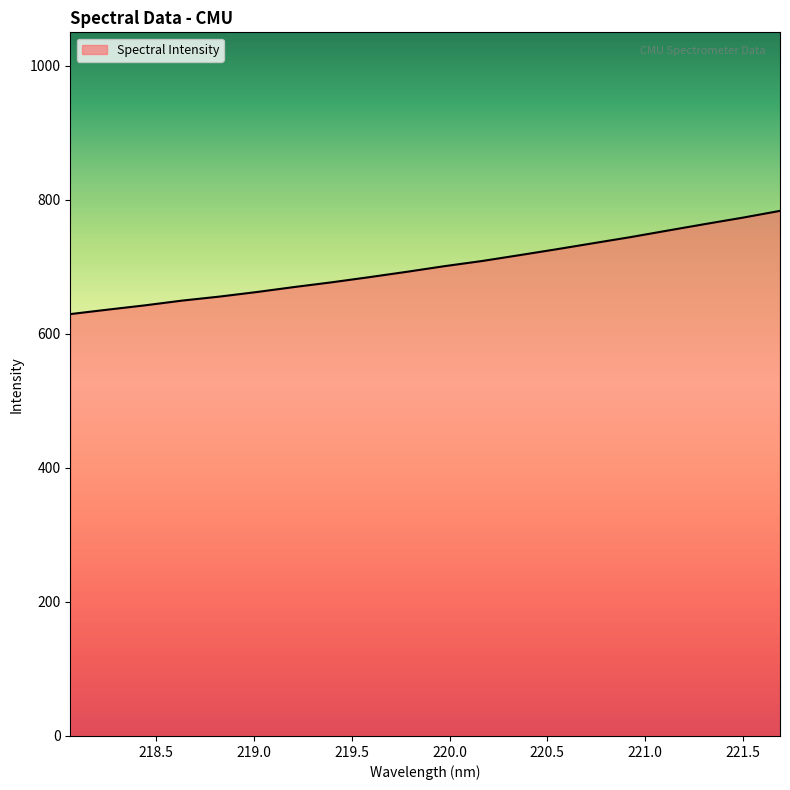

What is the difference between the maximum and minimum values?

154.0